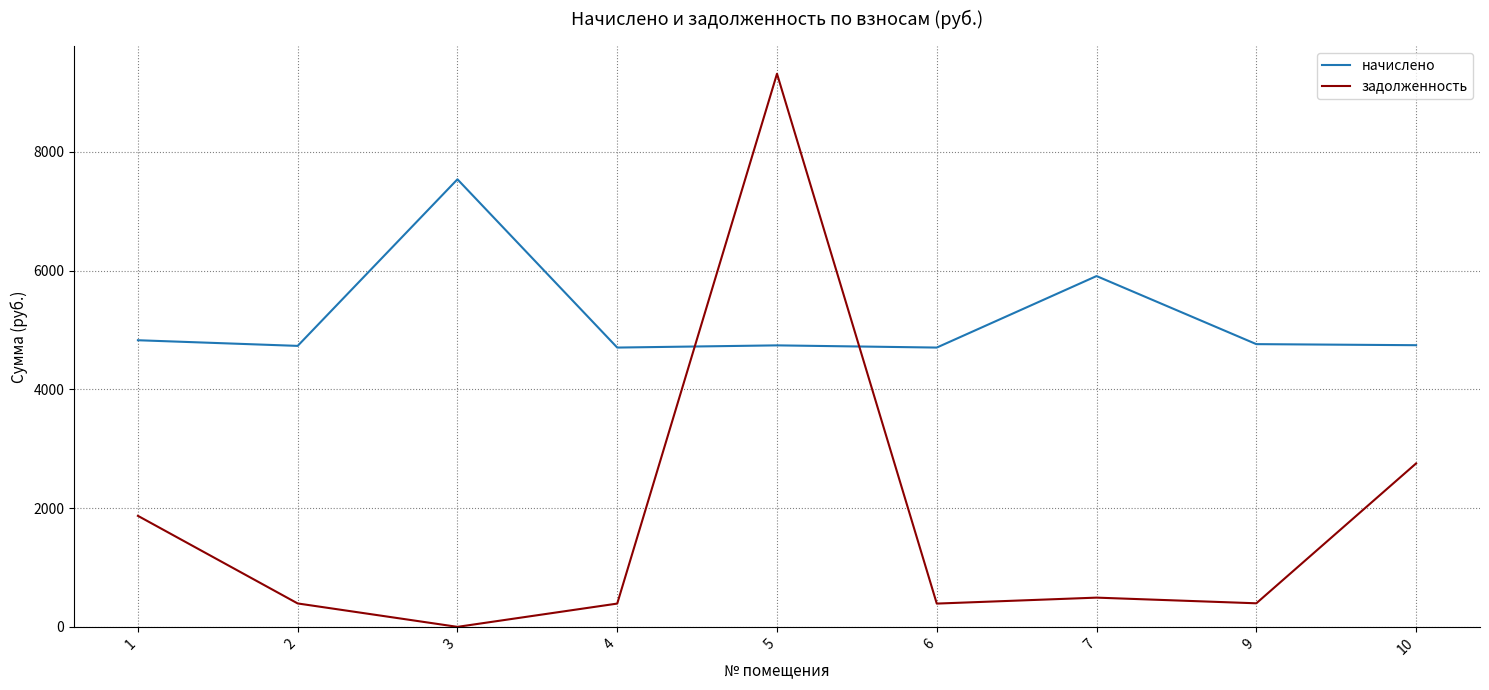

How many values in the задолженность series exceed 396?

5